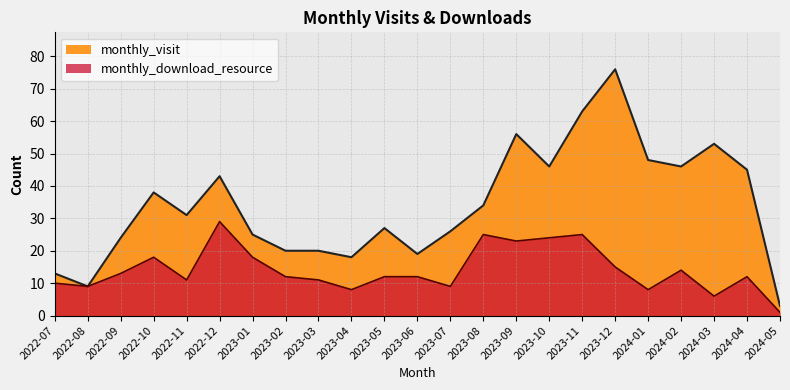

How many series are shown in this chart?

2